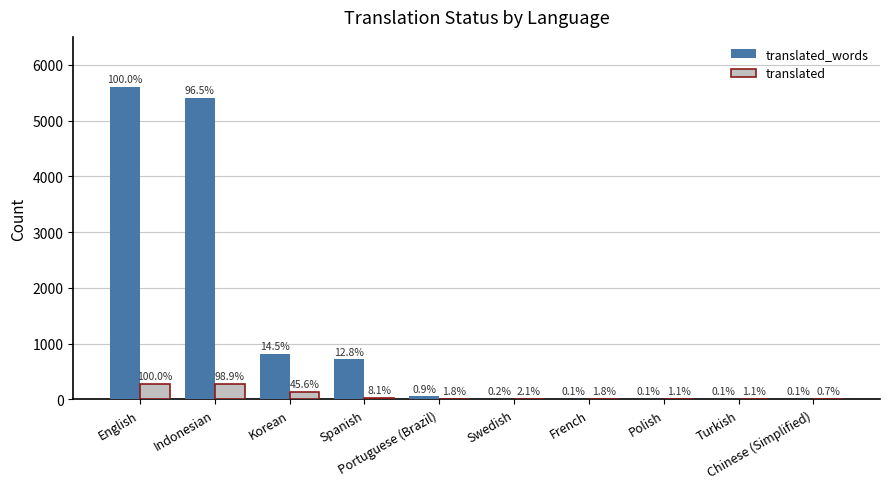

True or false: translated has a value of 283 at English.

True